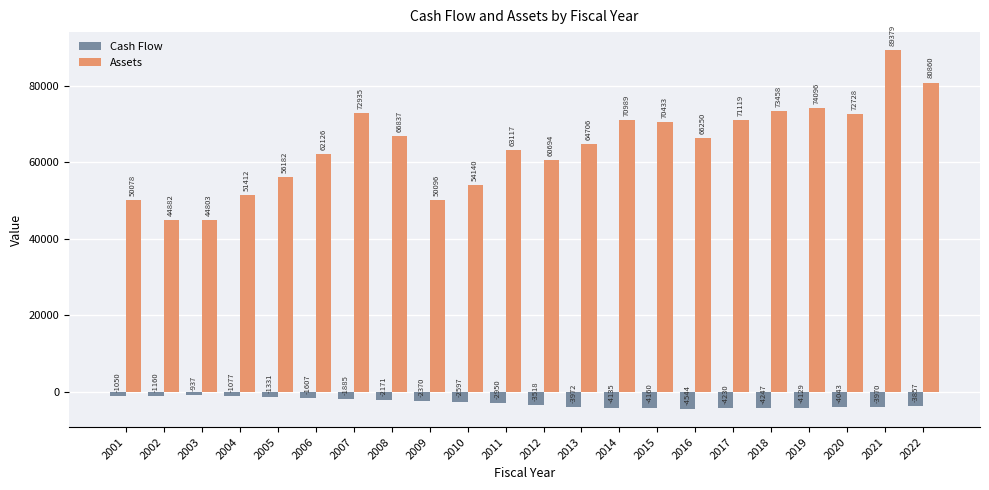

Where does the Cash Flow series first go above -2949?

2001